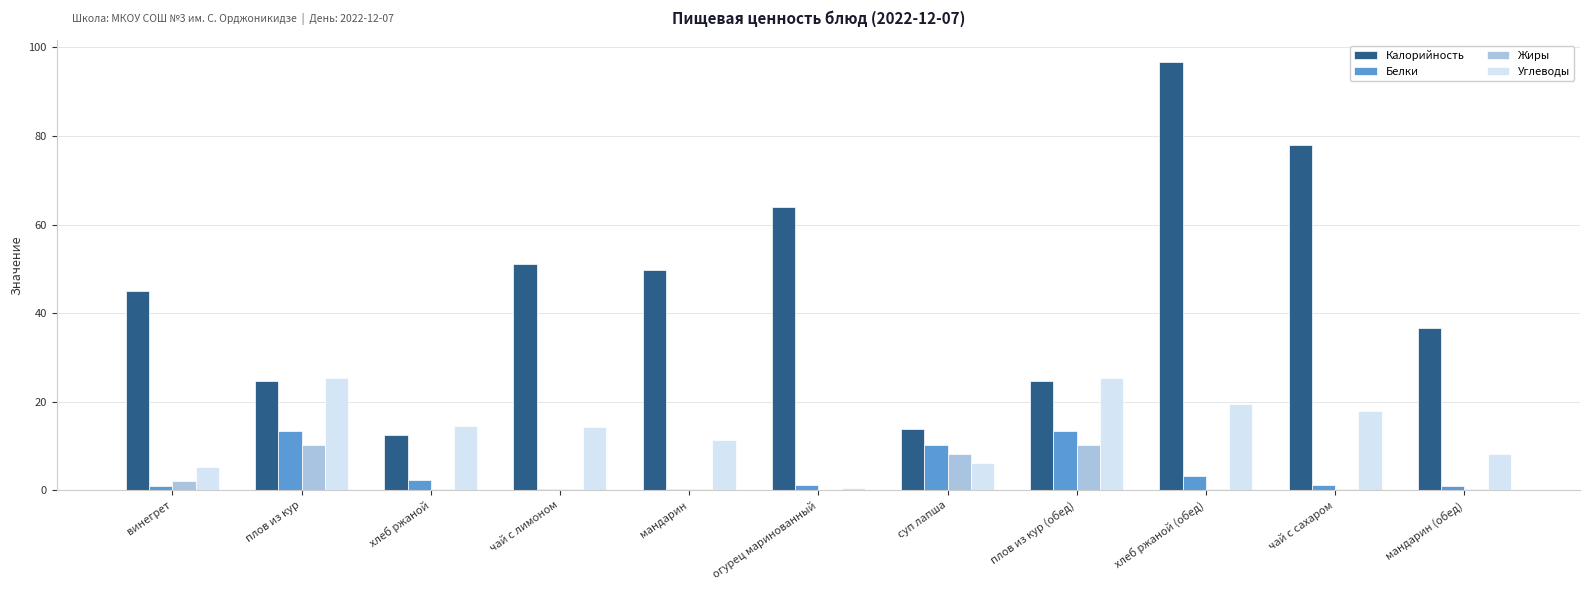

How many data points does each series have?

11